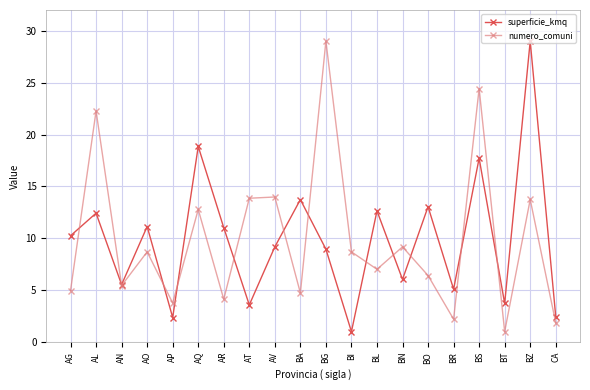

What is the spread (max minus min) of values at BR?

2.9